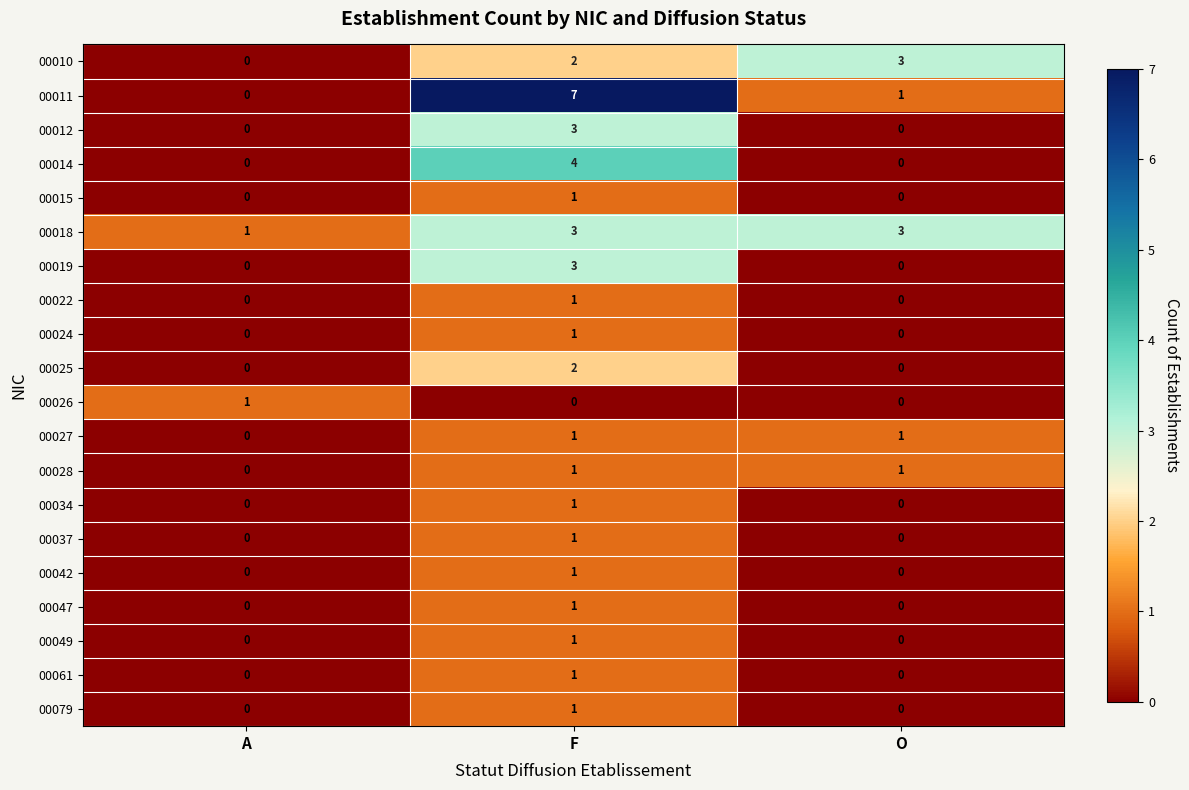

Is the value of 00027 at O greater than the value of 00012 at O?

Yes